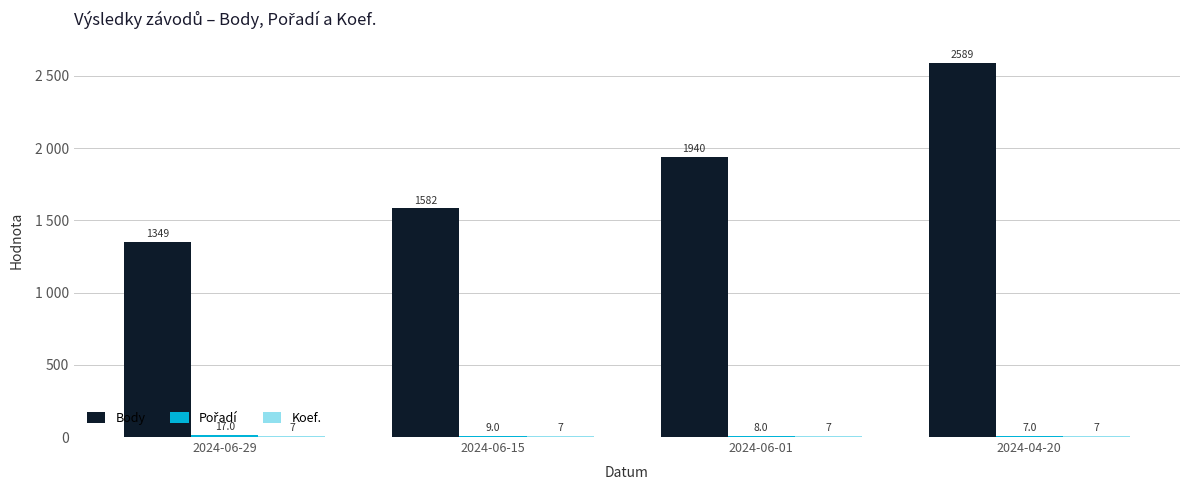

Does the chart contain stacked bars?

No